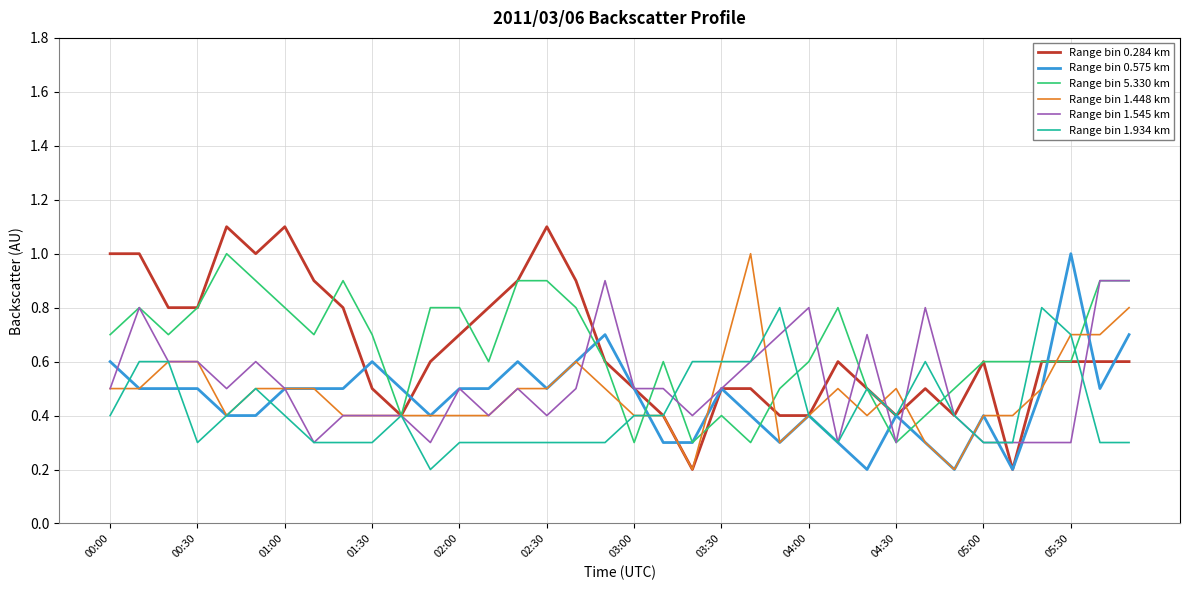

Which series has the largest range (max minus min)?

Range bin 0.284 km